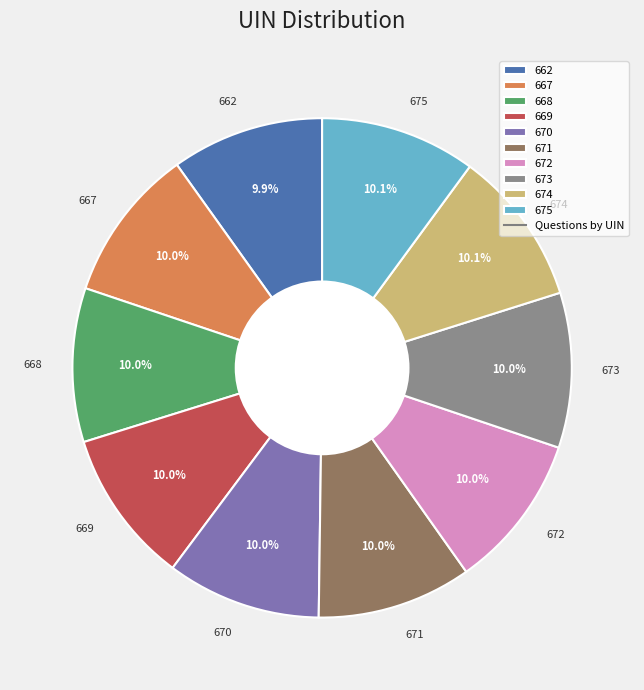

Do 667 and 669 together represent more than half of the pie?

No